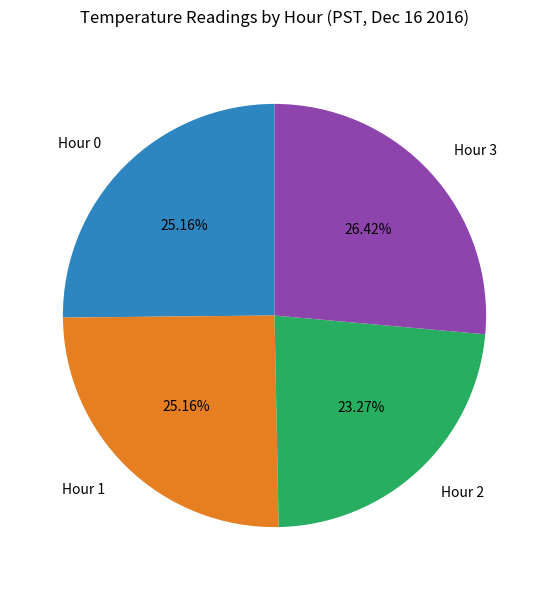

What is the ratio of the value at Hour 0 to the value at Hour 3?

1.0